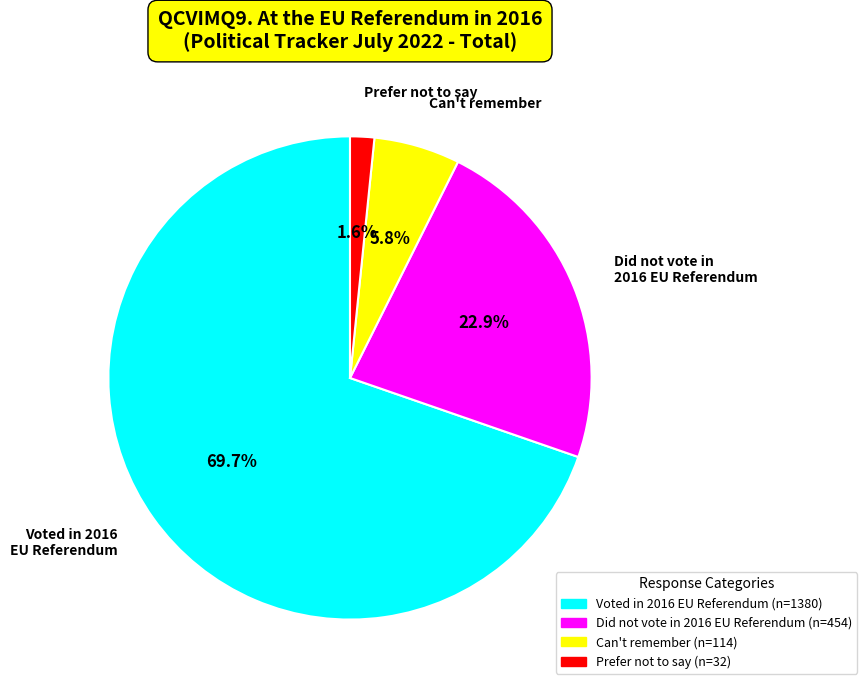

The Prefer not to say slice represents 2% of the pie. True or false?

True